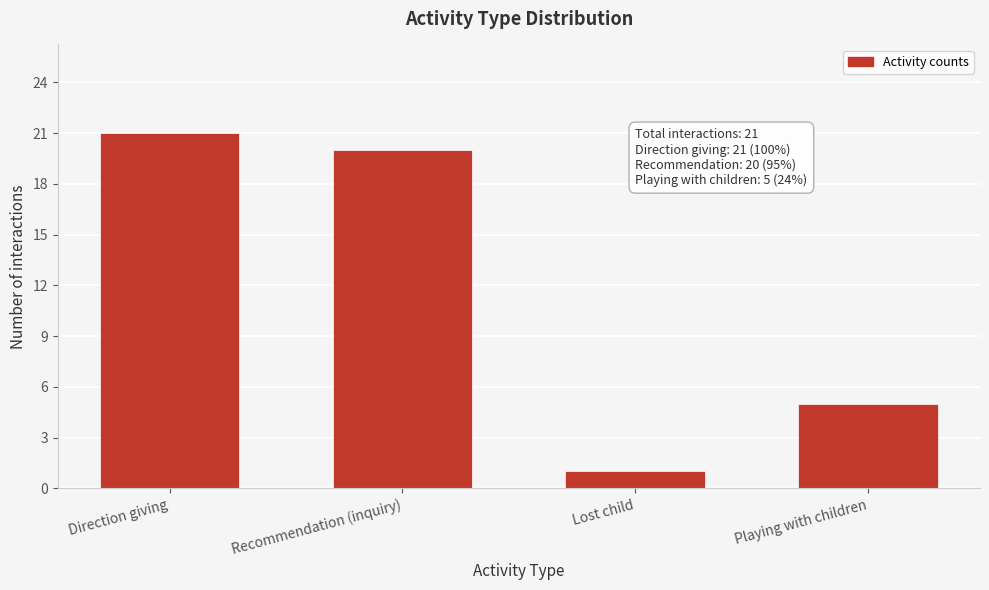

Reading left to right, extract all data points from this chart.

Direction giving=21	Recommendation (inquiry)=20	Lost child=1	Playing with children=5